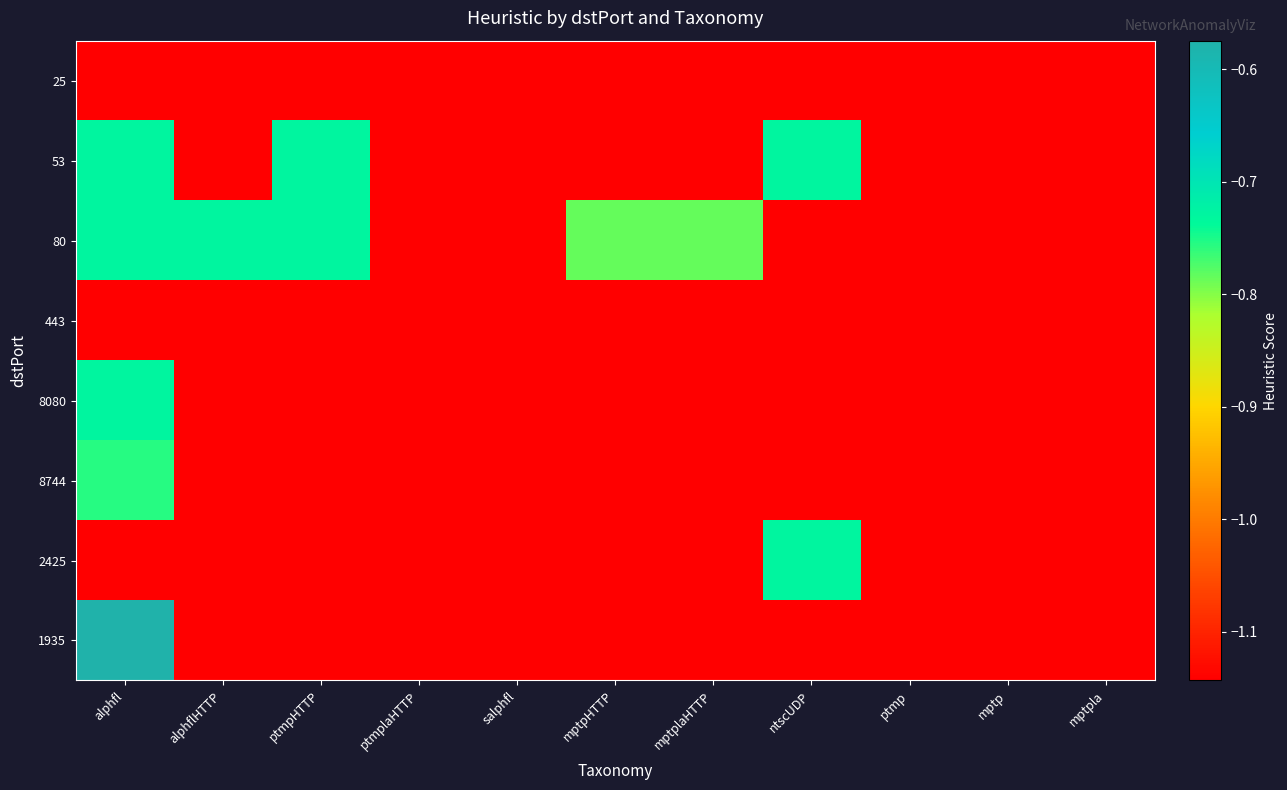

Between ptmpHTTP and ptmp, which is larger?

ptmpHTTP